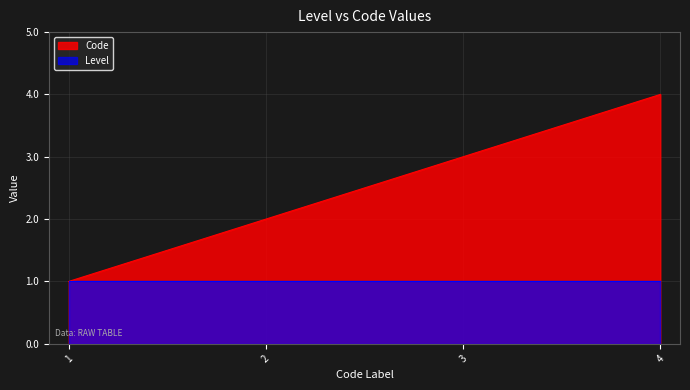

How many distinct data groups are displayed?

2